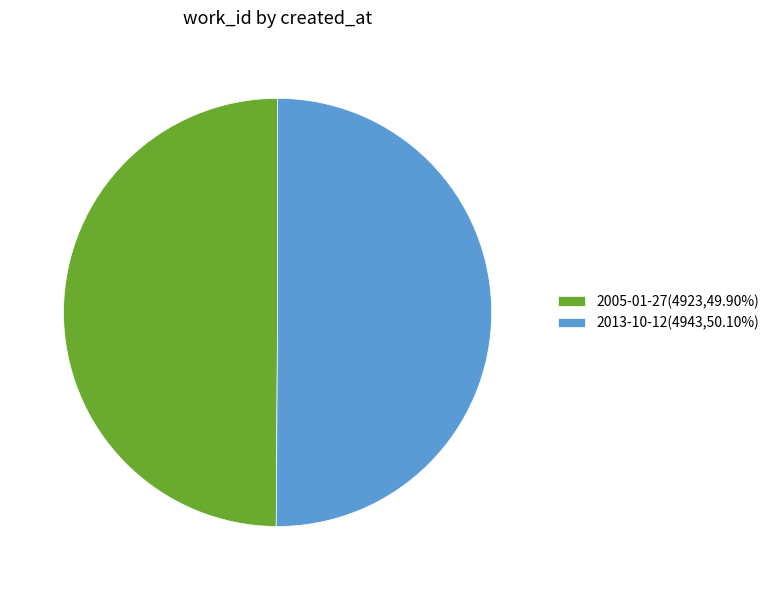

Approximately how many times larger is the value at 2013-10-12(4943,50.10%) compared to 2005-01-27(4923,49.90%)?

1.0